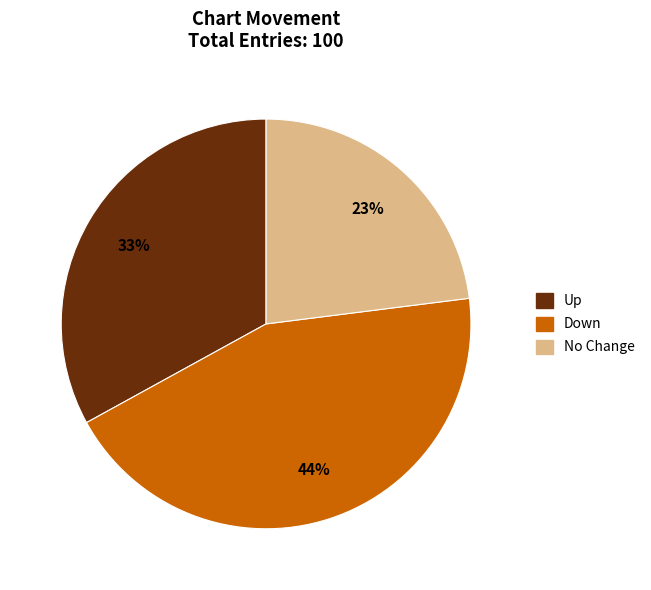

How many segments does this pie chart have?

3